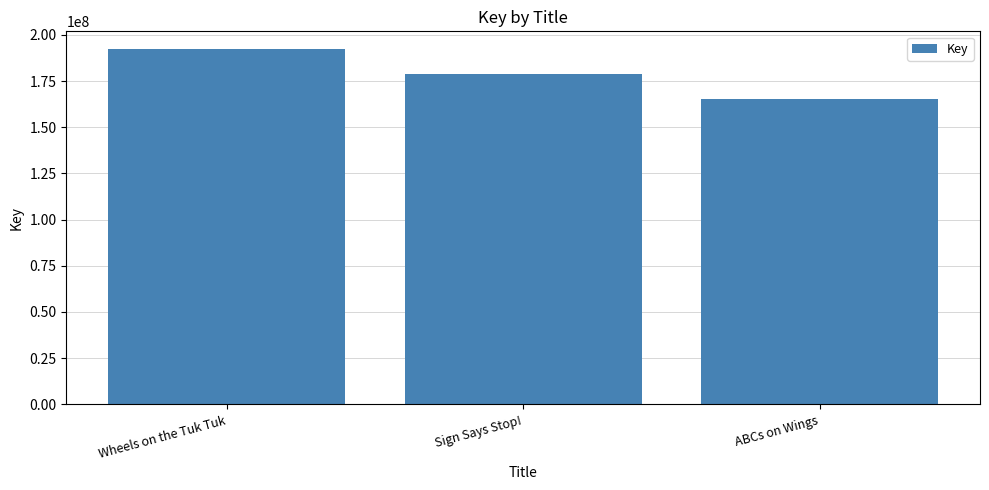

What is the label of the 1st bar from the right?

ABCs on Wings